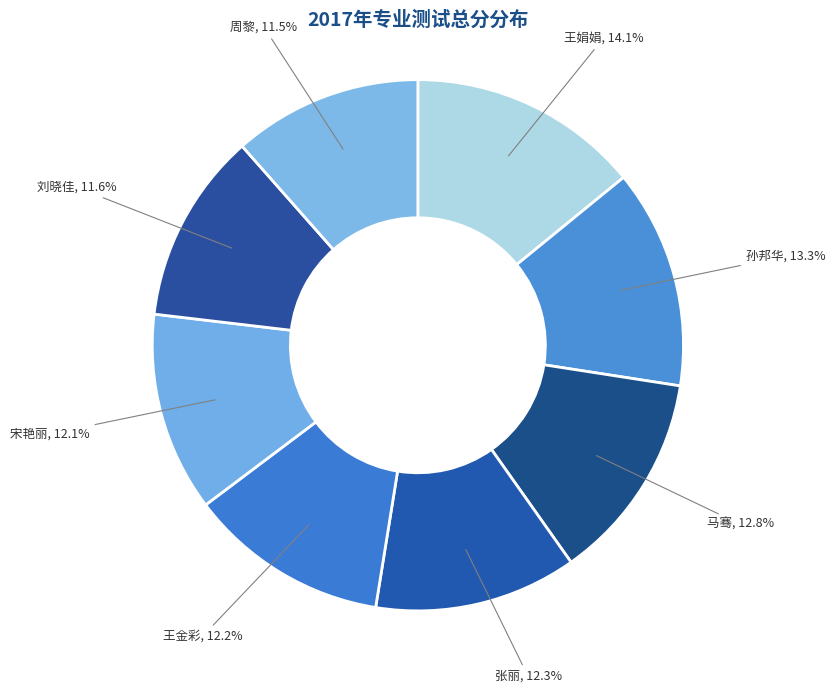

How many slices are in this pie chart?

8